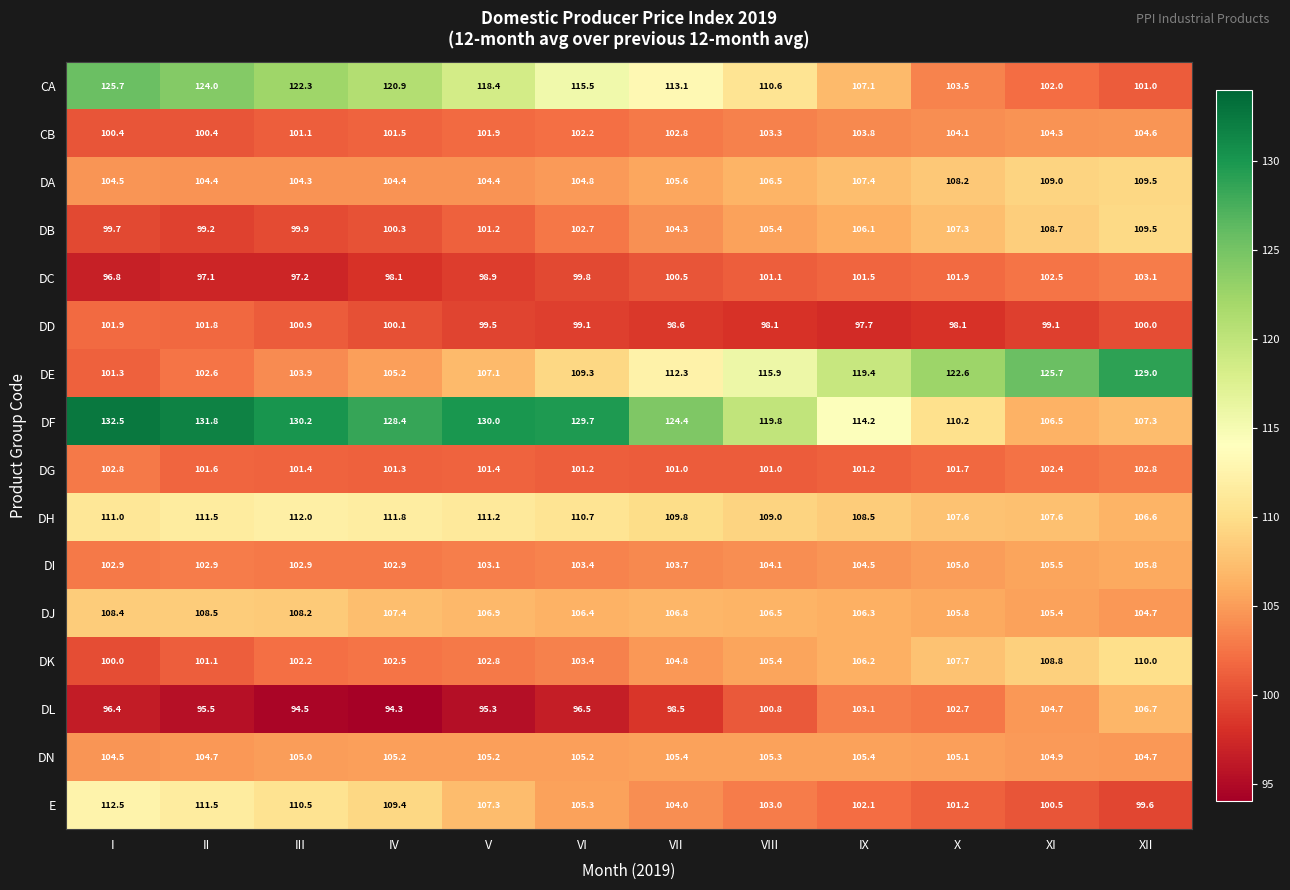

At which label does DL first exceed 98?

VII